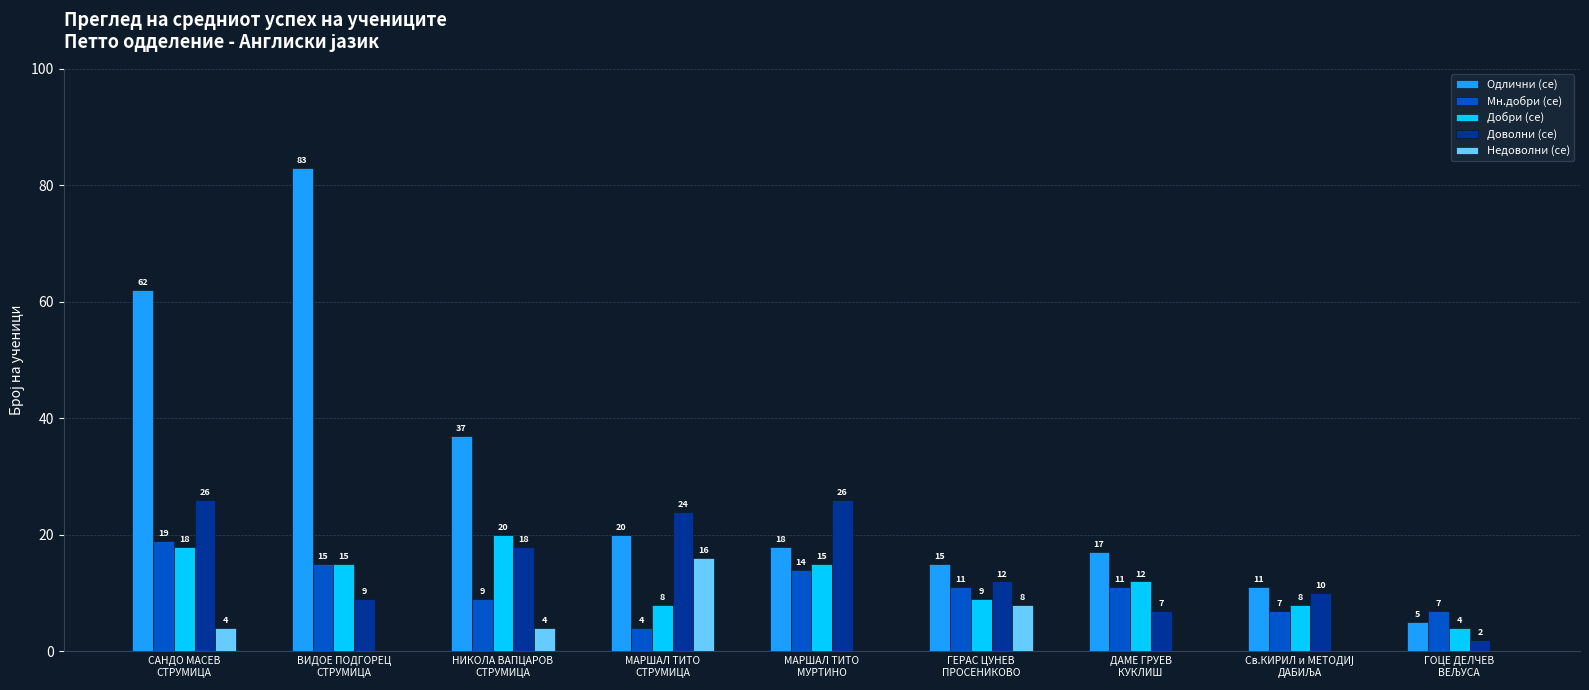

What is the sum of all Добри (се) values?

109